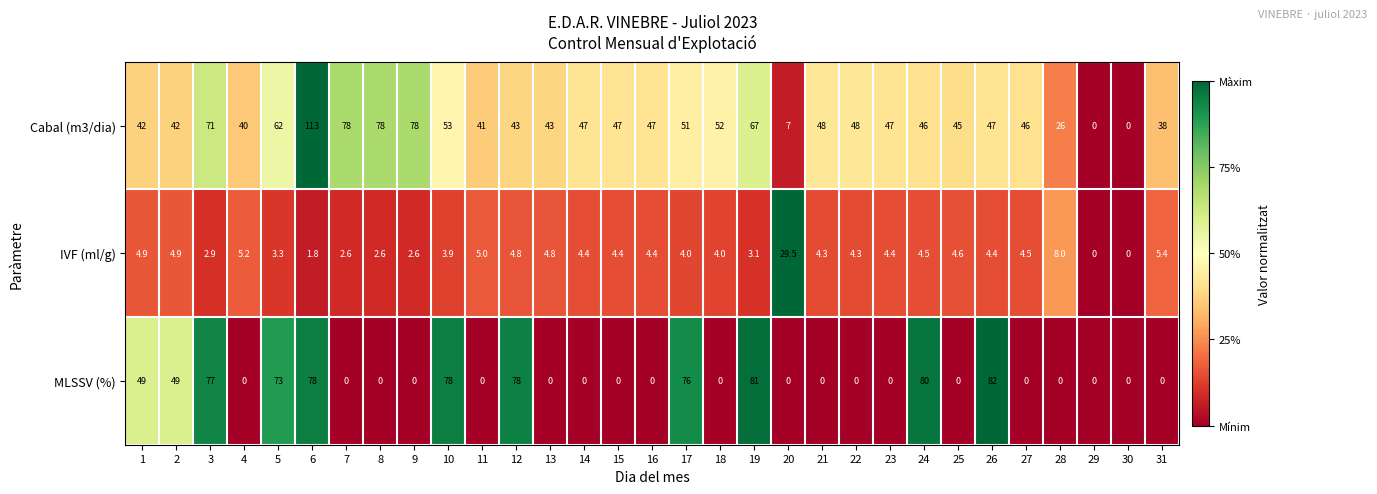

Which series has the widest spread of values?

Cabal (m3/dia)